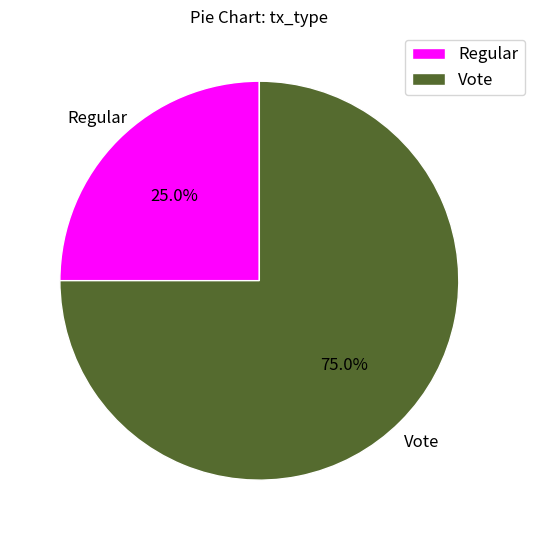

What percentage is the Regular slice, to the nearest percent?

25%